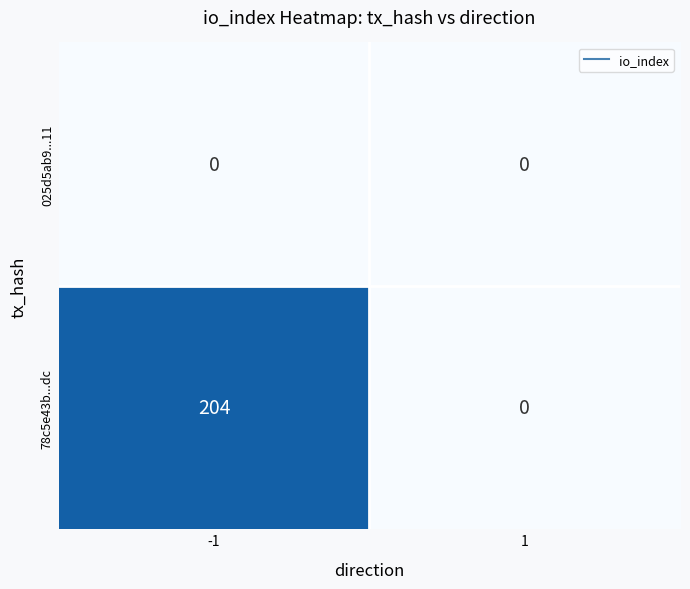

The 78c5e43b...dc series shows 71 at 1. True or false?

False